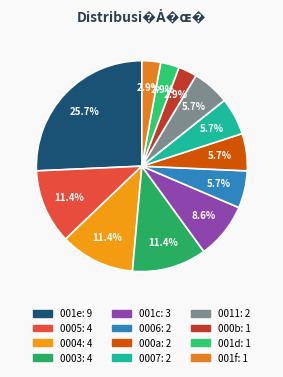

To the nearest percent, what is the difference between the largest and smallest slice percentages?

23%